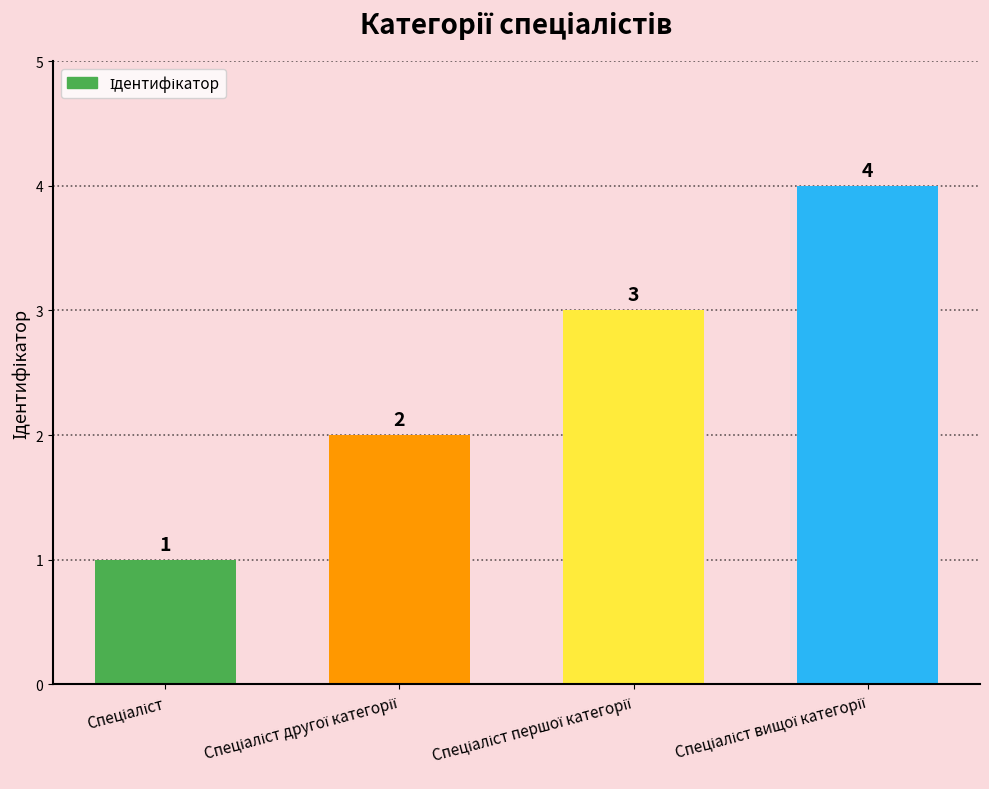

What is the maximum value shown in the chart?

4